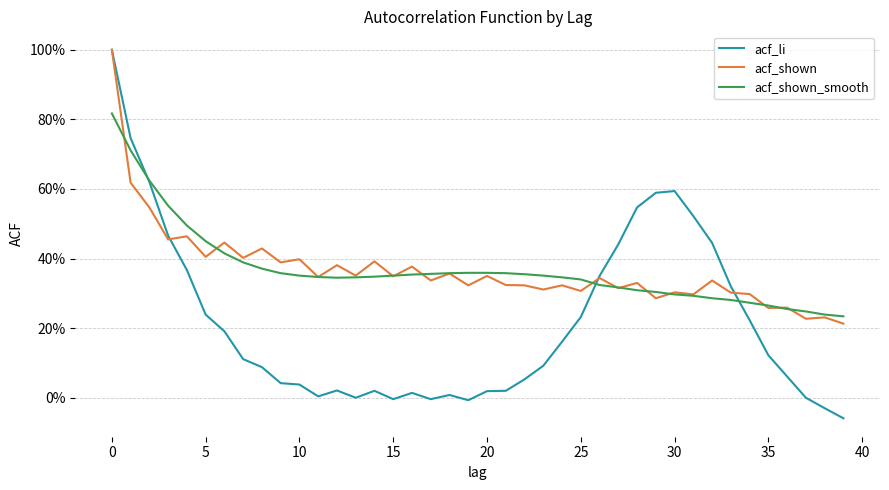

What are all the series names shown in the legend?

acf_li, acf_shown, acf_shown_smooth